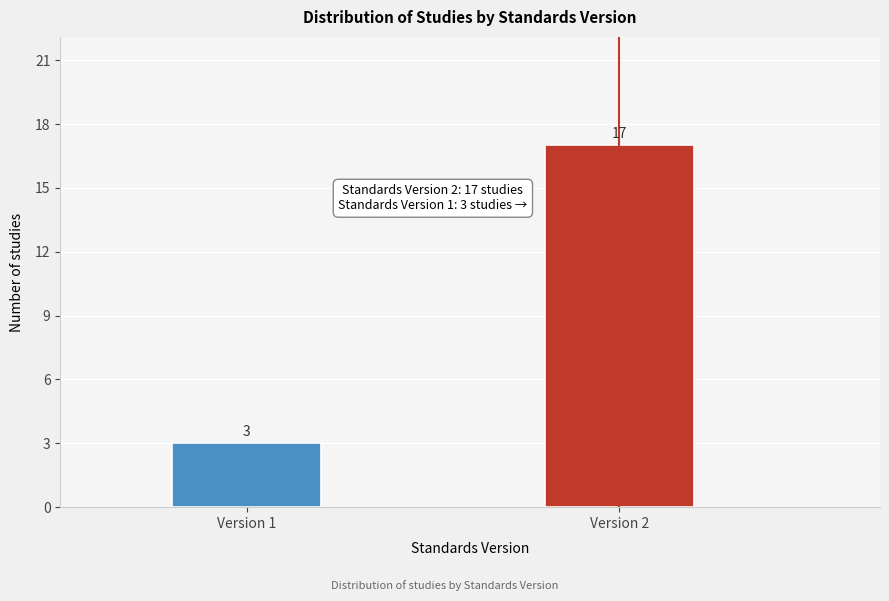

Reading left to right, list all the values displayed in this chart.

3	17